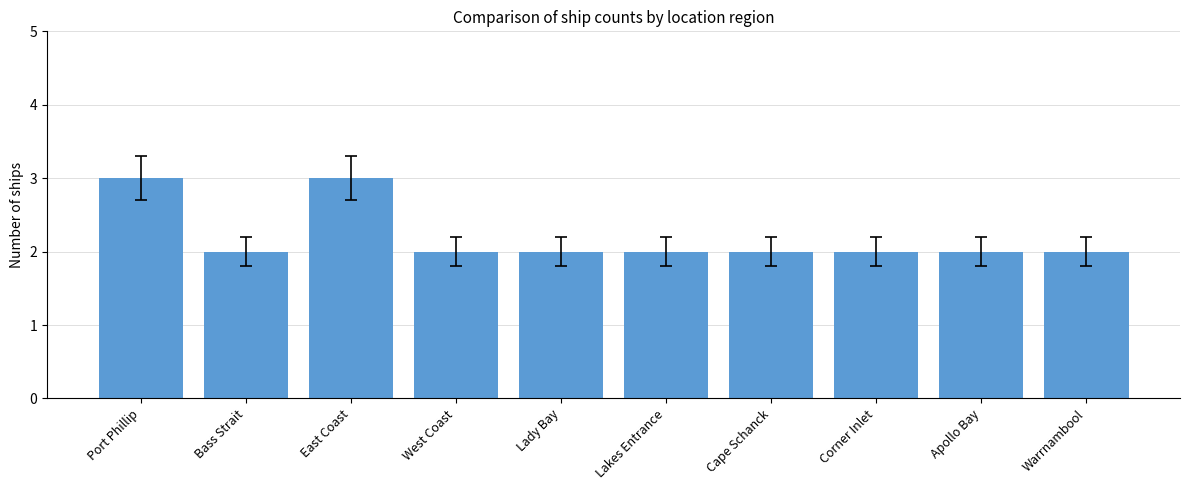

Which has a higher value, East Coast or Lakes Entrance?

East Coast